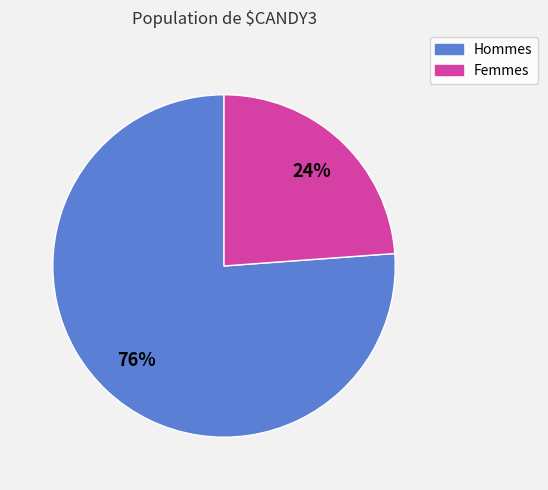

To the nearest percent, what is the average slice percentage?

50%